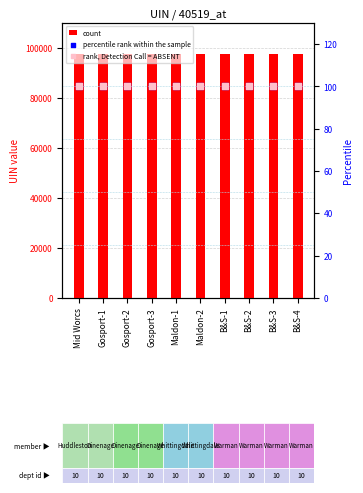

At which category is the sum across all series the highest?

Mid Worcs